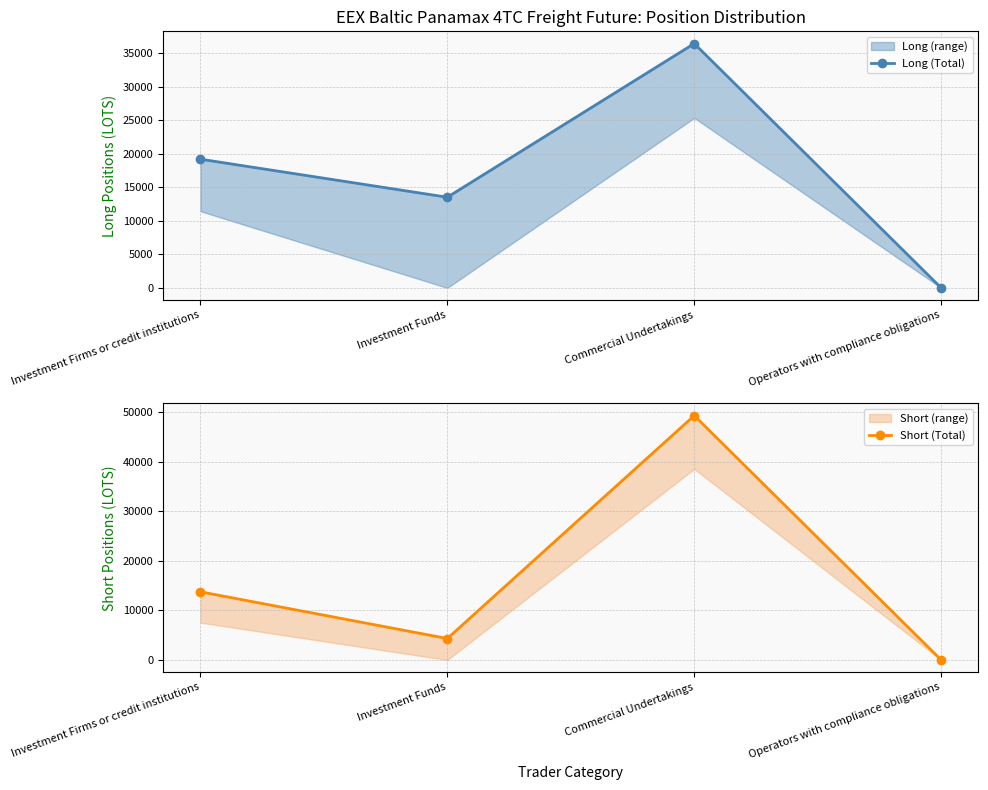

What is the label of the 4th point from the right?

Investment Firms or credit institutions